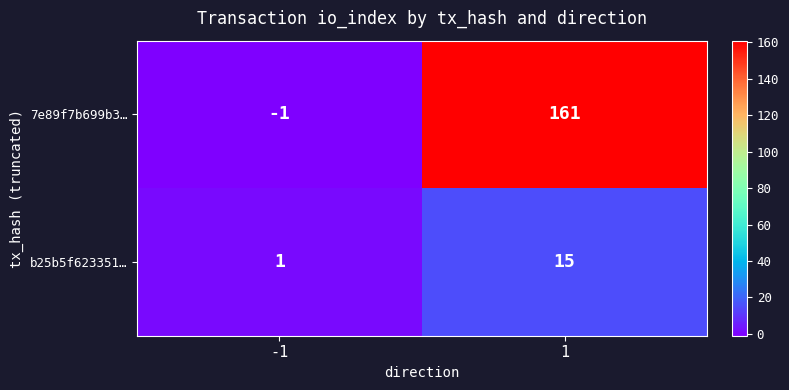

How many categories are shown in the chart?

2